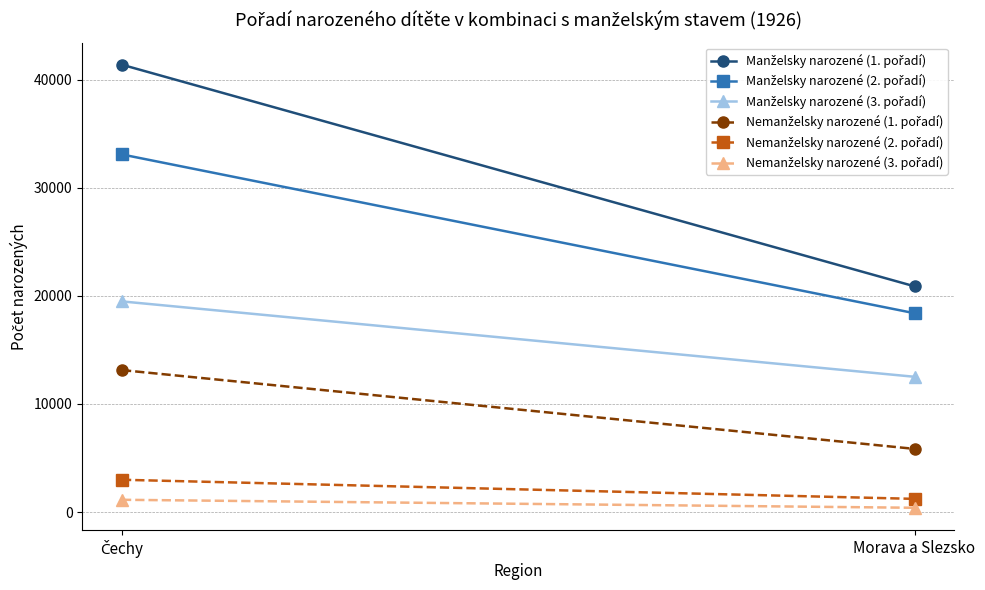

What are all the series names shown in the legend?

Manželsky narozené (1. pořadí), Manželsky narozené (2. pořadí), Manželsky narozené (3. pořadí), Nemanželsky narozené (1. pořadí), Nemanželsky narozené (2. pořadí), Nemanželsky narozené (3. pořadí)